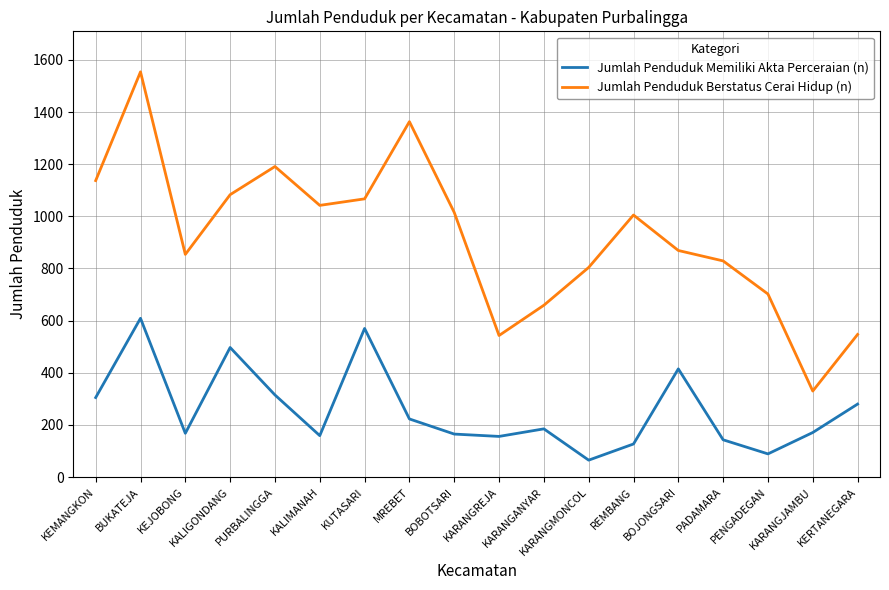

True or false: Jumlah Penduduk Memiliki Akta Perceraian (n) and Jumlah Penduduk Berstatus Cerai Hidup (n) cross at least once.

False